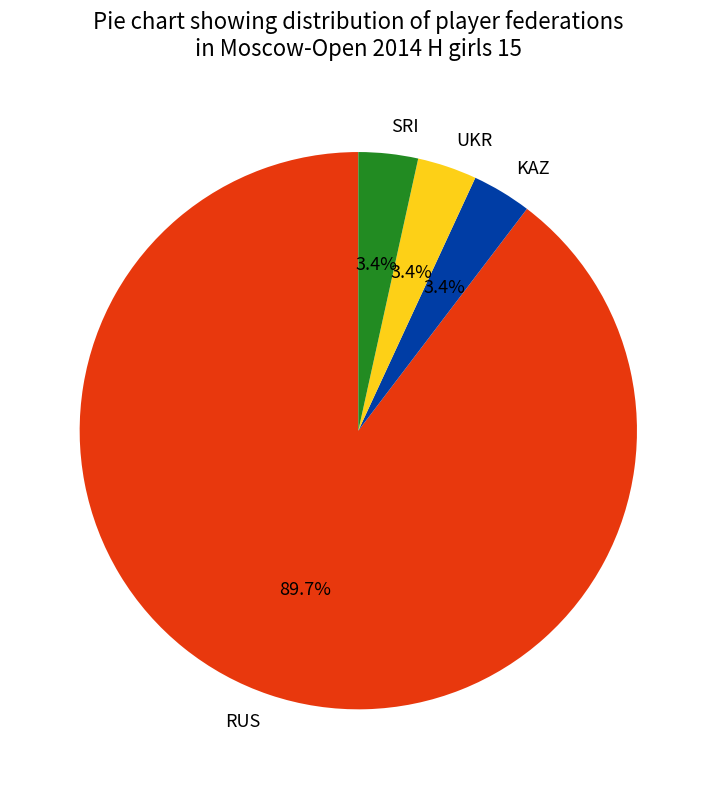

What portion of the pie excludes UKR?

96.6%